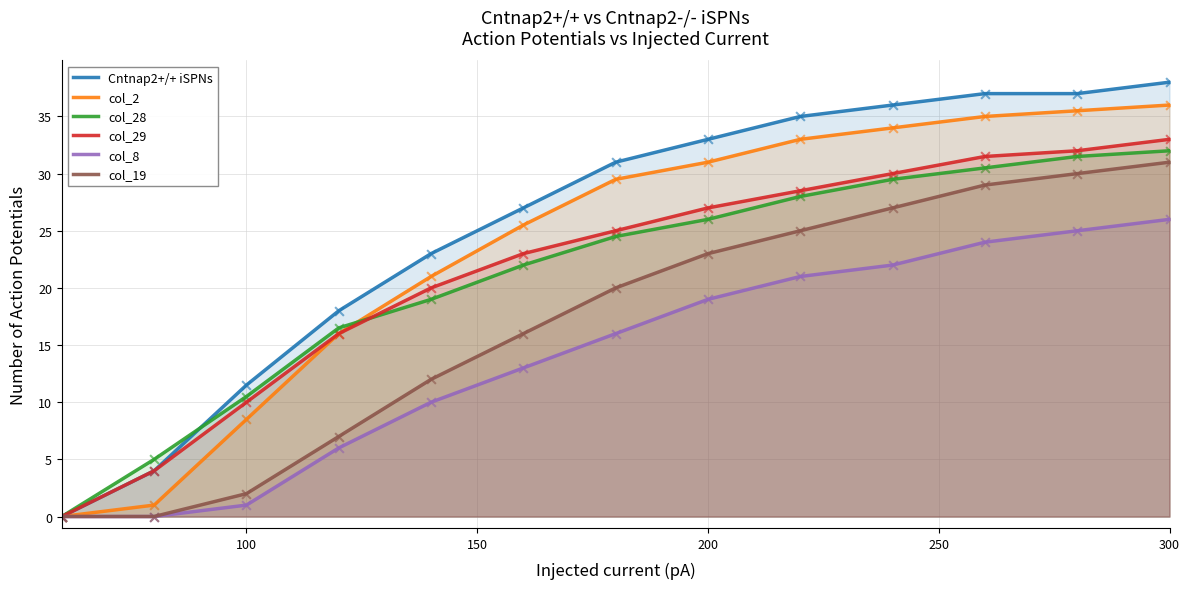

At how many categories does at least one series exceed 22?

9